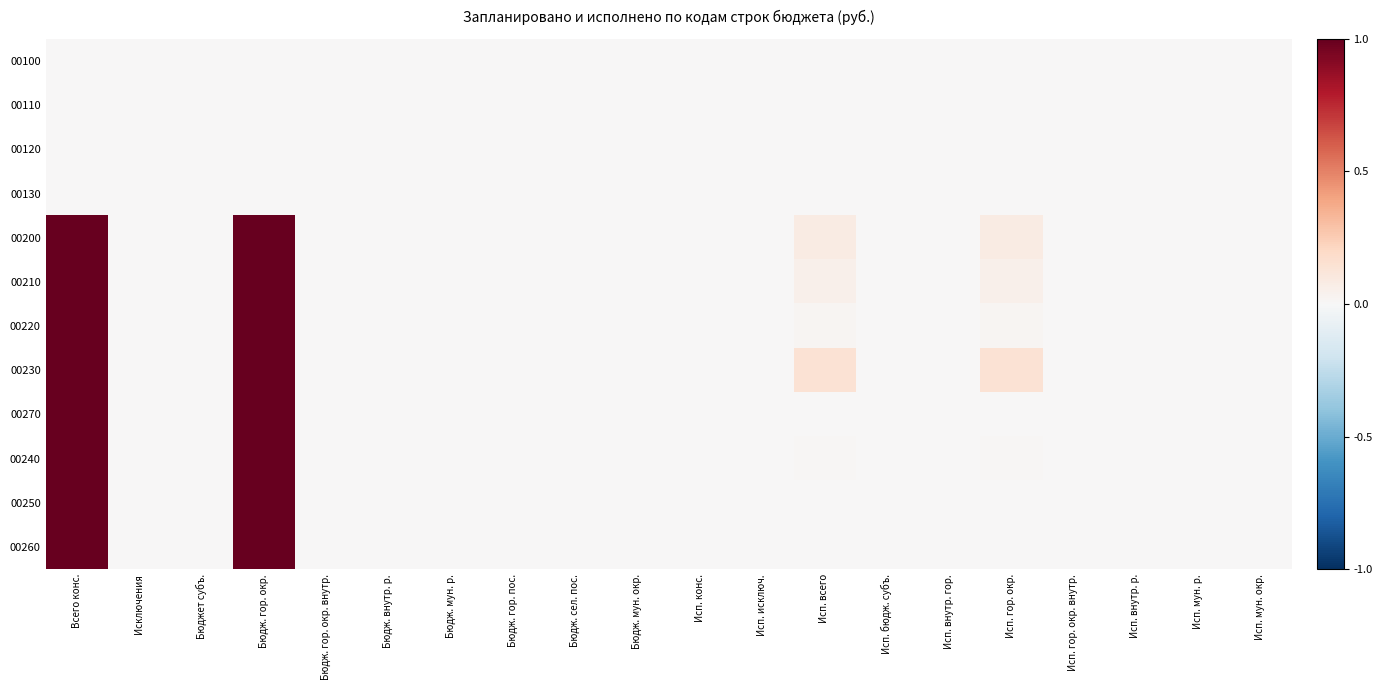

Reading left to right, transcribe all the data shown in this chart.

00100: Всего конс.=0.0	Исключения=0.0	Бюджет субъ.=0.0	Бюдж. гор. окр.=0.0	Бюдж. гор. окр. внутр.=0.0	Бюдж. внутр. р.=0.0	Бюдж. мун. р.=0.0	Бюдж. гор. пос.=0.0	Бюдж. сел. пос.=0.0	Бюдж. мун. окр.=0.0	Исп. конс.=0.0	Исп. исключ.=0.0	Исп. всего=0.0	Исп. бюдж. субъ.=0.0	Исп. внутр. гор.=0.0	Исп. гор. окр.=0.0	Исп. гор. окр. внутр.=0.0	Исп. внутр. р.=0.0	Исп. мун. р.=0.0	Исп. мун. окр.=0.0
00110: Всего конс.=0.0	Исключения=0.0	Бюджет субъ.=0.0	Бюдж. гор. окр.=0.0	Бюдж. гор. окр. внутр.=0.0	Бюдж. внутр. р.=0.0	Бюдж. мун. р.=0.0	Бюдж. гор. пос.=0.0	Бюдж. сел. пос.=0.0	Бюдж. мун. окр.=0.0	Исп. конс.=0.0	Исп. исключ.=0.0	Исп. всего=0.0	Исп. бюдж. субъ.=0.0	Исп. внутр. гор.=0.0	Исп. гор. окр.=0.0	Исп. гор. окр. внутр.=0.0	Исп. внутр. р.=0.0	Исп. мун. р.=0.0	Исп. мун. окр.=0.0
00120: Всего конс.=0.0	Исключения=0.0	Бюджет субъ.=0.0	Бюдж. гор. окр.=0.0	Бюдж. гор. окр. внутр.=0.0	Бюдж. внутр. р.=0.0	Бюдж. мун. р.=0.0	Бюдж. гор. пос.=0.0	Бюдж. сел. пос.=0.0	Бюдж. мун. окр.=0.0	Исп. конс.=0.0	Исп. исключ.=0.0	Исп. всего=0.0	Исп. бюдж. субъ.=0.0	Исп. внутр. гор.=0.0	Исп. гор. окр.=0.0	Исп. гор. окр. внутр.=0.0	Исп. внутр. р.=0.0	Исп. мун. р.=0.0	Исп. мун. окр.=0.0
00130: Всего конс.=0.0	Исключения=0.0	Бюджет субъ.=0.0	Бюдж. гор. окр.=0.0	Бюдж. гор. окр. внутр.=0.0	Бюдж. внутр. р.=0.0	Бюдж. мун. р.=0.0	Бюдж. гор. пос.=0.0	Бюдж. сел. пос.=0.0	Бюдж. мун. окр.=0.0	Исп. конс.=0.0	Исп. исключ.=0.0	Исп. всего=0.0	Исп. бюдж. субъ.=0.0	Исп. внутр. гор.=0.0	Исп. гор. окр.=0.0	Исп. гор. окр. внутр.=0.0	Исп. внутр. р.=0.0	Исп. мун. р.=0.0	Исп. мун. окр.=0.0
00200: Всего конс.=1.0	Исключения=0.0	Бюджет субъ.=0.0	Бюдж. гор. окр.=1.0	Бюдж. гор. окр. внутр.=0.0	Бюдж. внутр. р.=0.0	Бюдж. мун. р.=0.0	Бюдж. гор. пос.=0.0	Бюдж. сел. пос.=0.0	Бюдж. мун. окр.=0.0	Исп. конс.=0.0	Исп. исключ.=0.0	Исп. всего=0.1	Исп. бюдж. субъ.=0.0	Исп. внутр. гор.=0.0	Исп. гор. окр.=0.1	Исп. гор. окр. внутр.=0.0	Исп. внутр. р.=0.0	Исп. мун. р.=0.0	Исп. мун. окр.=0.0
00210: Всего конс.=1.0	Исключения=0.0	Бюджет субъ.=0.0	Бюдж. гор. окр.=1.0	Бюдж. гор. окр. внутр.=0.0	Бюдж. внутр. р.=0.0	Бюдж. мун. р.=0.0	Бюдж. гор. пос.=0.0	Бюдж. сел. пос.=0.0	Бюдж. мун. окр.=0.0	Исп. конс.=0.0	Исп. исключ.=0.0	Исп. всего=0.1	Исп. бюдж. субъ.=0.0	Исп. внутр. гор.=0.0	Исп. гор. окр.=0.1	Исп. гор. окр. внутр.=0.0	Исп. внутр. р.=0.0	Исп. мун. р.=0.0	Исп. мун. окр.=0.0
00220: Всего конс.=1.0	Исключения=0.0	Бюджет субъ.=0.0	Бюдж. гор. окр.=1.0	Бюдж. гор. окр. внутр.=0.0	Бюдж. внутр. р.=0.0	Бюдж. мун. р.=0.0	Бюдж. гор. пос.=0.0	Бюдж. сел. пос.=0.0	Бюдж. мун. окр.=0.0	Исп. конс.=0.0	Исп. исключ.=0.0	Исп. всего=0.0	Исп. бюдж. субъ.=0.0	Исп. внутр. гор.=0.0	Исп. гор. окр.=0.0	Исп. гор. окр. внутр.=0.0	Исп. внутр. р.=0.0	Исп. мун. р.=0.0	Исп. мун. окр.=0.0
00230: Всего конс.=1.0	Исключения=0.0	Бюджет субъ.=0.0	Бюдж. гор. окр.=1.0	Бюдж. гор. окр. внутр.=0.0	Бюдж. внутр. р.=0.0	Бюдж. мун. р.=0.0	Бюдж. гор. пос.=0.0	Бюдж. сел. пос.=0.0	Бюдж. мун. окр.=0.0	Исп. конс.=0.0	Исп. исключ.=0.0	Исп. всего=0.1	Исп. бюдж. субъ.=0.0	Исп. внутр. гор.=0.0	Исп. гор. окр.=0.1	Исп. гор. окр. внутр.=0.0	Исп. внутр. р.=0.0	Исп. мун. р.=0.0	Исп. мун. окр.=0.0
00270: Всего конс.=1.0	Исключения=0.0	Бюджет субъ.=0.0	Бюдж. гор. окр.=1.0	Бюдж. гор. окр. внутр.=0.0	Бюдж. внутр. р.=0.0	Бюдж. мун. р.=0.0	Бюдж. гор. пос.=0.0	Бюдж. сел. пос.=0.0	Бюдж. мун. окр.=0.0	Исп. конс.=0.0	Исп. исключ.=0.0	Исп. всего=0.0	Исп. бюдж. субъ.=0.0	Исп. внутр. гор.=0.0	Исп. гор. окр.=0.0	Исп. гор. окр. внутр.=0.0	Исп. внутр. р.=0.0	Исп. мун. р.=0.0	Исп. мун. окр.=0.0
00240: Всего конс.=1.0	Исключения=0.0	Бюджет субъ.=0.0	Бюдж. гор. окр.=1.0	Бюдж. гор. окр. внутр.=0.0	Бюдж. внутр. р.=0.0	Бюдж. мун. р.=0.0	Бюдж. гор. пос.=0.0	Бюдж. сел. пос.=0.0	Бюдж. мун. окр.=0.0	Исп. конс.=0.0	Исп. исключ.=0.0	Исп. всего=0.0	Исп. бюдж. субъ.=0.0	Исп. внутр. гор.=0.0	Исп. гор. окр.=0.0	Исп. гор. окр. внутр.=0.0	Исп. внутр. р.=0.0	Исп. мун. р.=0.0	Исп. мун. окр.=0.0
00250: Всего конс.=1.0	Исключения=0.0	Бюджет субъ.=0.0	Бюдж. гор. окр.=1.0	Бюдж. гор. окр. внутр.=0.0	Бюдж. внутр. р.=0.0	Бюдж. мун. р.=0.0	Бюдж. гор. пос.=0.0	Бюдж. сел. пос.=0.0	Бюдж. мун. окр.=0.0	Исп. конс.=0.0	Исп. исключ.=0.0	Исп. всего=0.0	Исп. бюдж. субъ.=0.0	Исп. внутр. гор.=0.0	Исп. гор. окр.=0.0	Исп. гор. окр. внутр.=0.0	Исп. внутр. р.=0.0	Исп. мун. р.=0.0	Исп. мун. окр.=0.0
00260: Всего конс.=1.0	Исключения=0.0	Бюджет субъ.=0.0	Бюдж. гор. окр.=1.0	Бюдж. гор. окр. внутр.=0.0	Бюдж. внутр. р.=0.0	Бюдж. мун. р.=0.0	Бюдж. гор. пос.=0.0	Бюдж. сел. пос.=0.0	Бюдж. мун. окр.=0.0	Исп. конс.=0.0	Исп. исключ.=0.0	Исп. всего=0.0	Исп. бюдж. субъ.=0.0	Исп. внутр. гор.=0.0	Исп. гор. окр.=0.0	Исп. гор. окр. внутр.=0.0	Исп. внутр. р.=0.0	Исп. мун. р.=0.0	Исп. мун. окр.=0.0